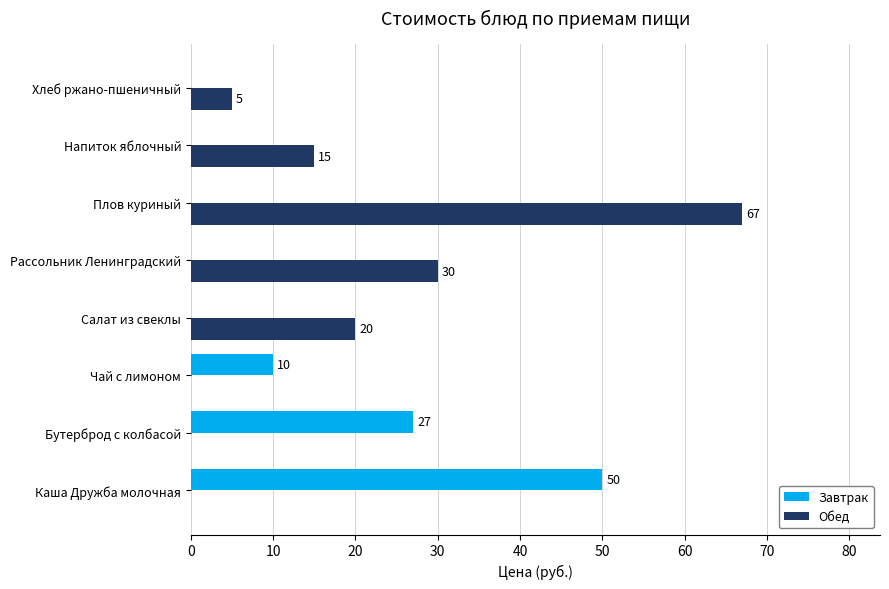

Is it true that Обед equals 41 at Чай с лимоном?

False